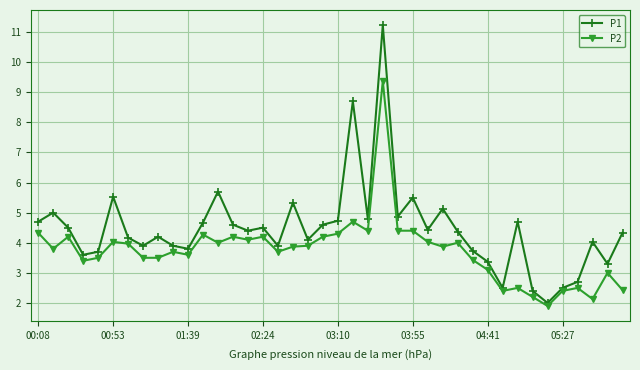

Which series has the widest spread of values?

P1